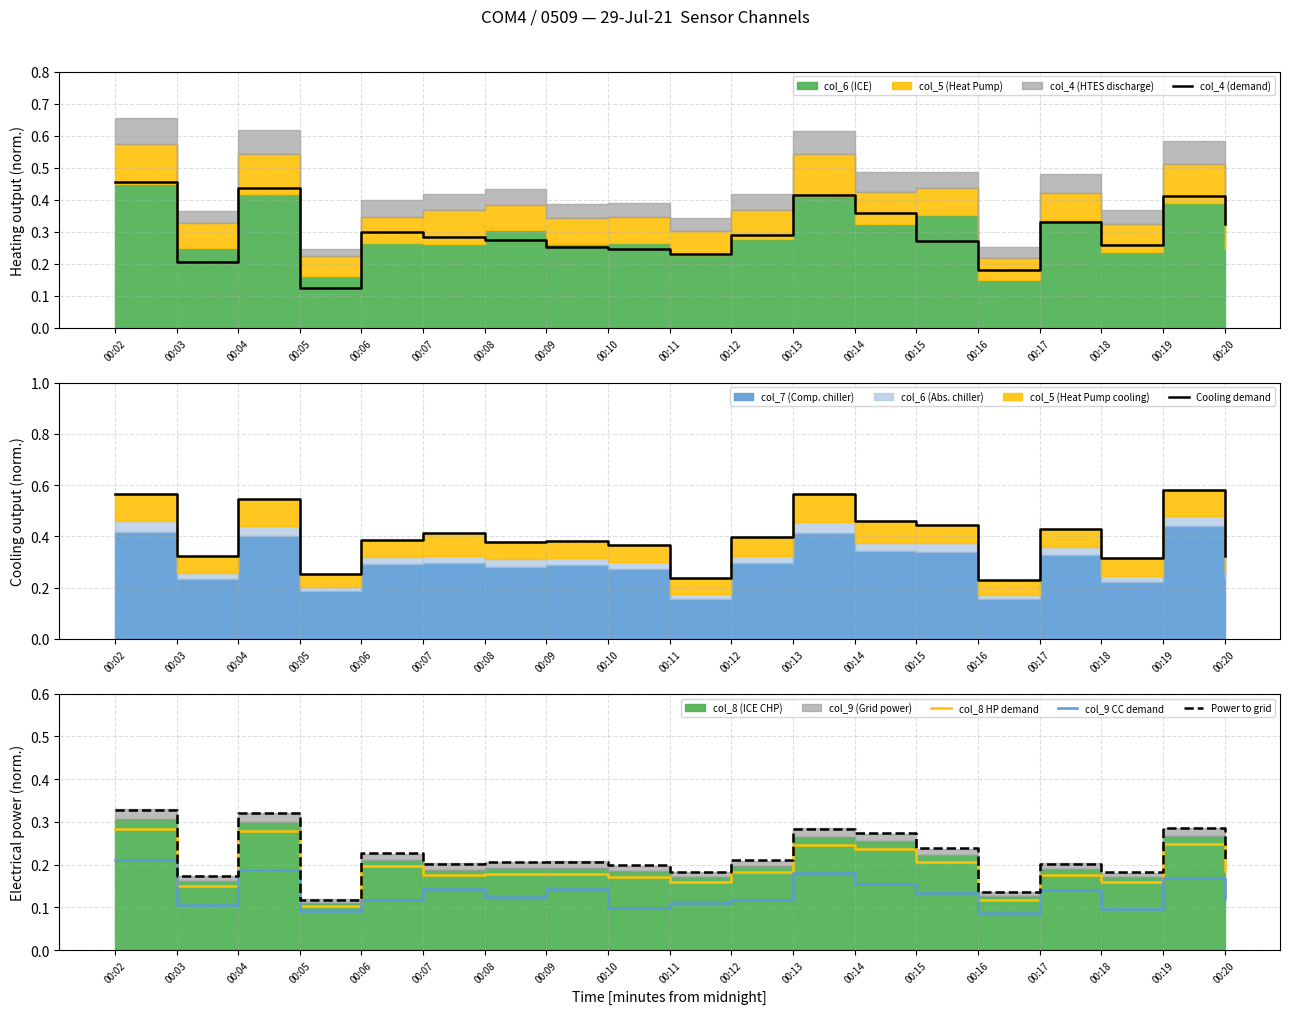

What is the sum of the Cooling demand values at 00:08 and 00:20?

0.7